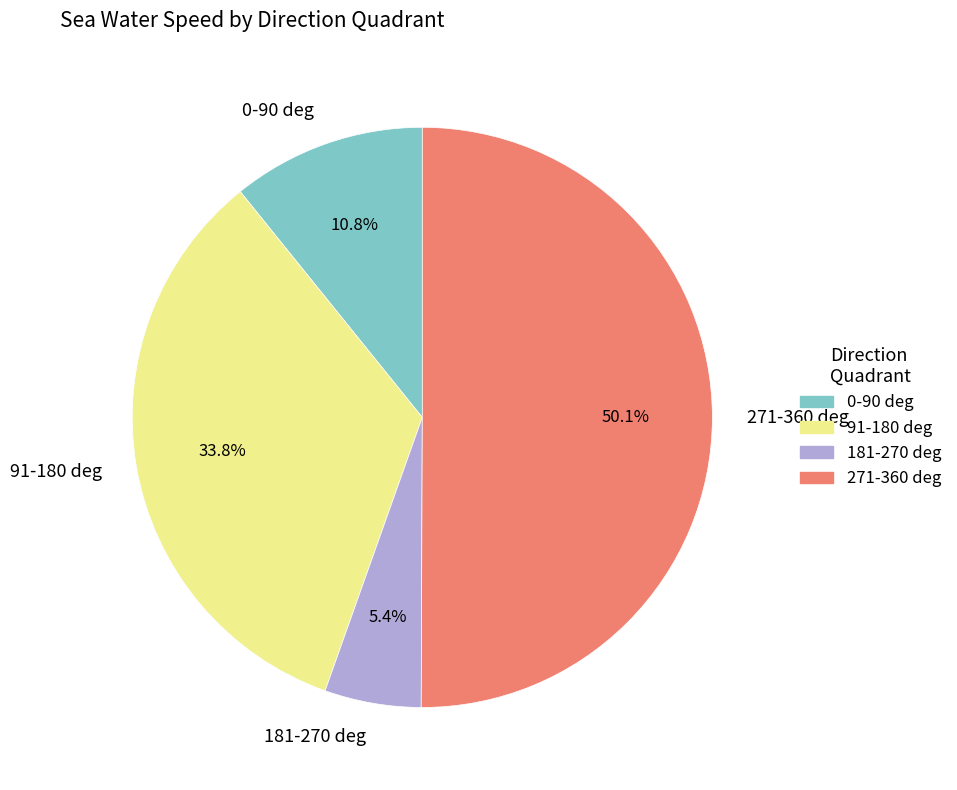

What is the majority slice?

271-360 deg